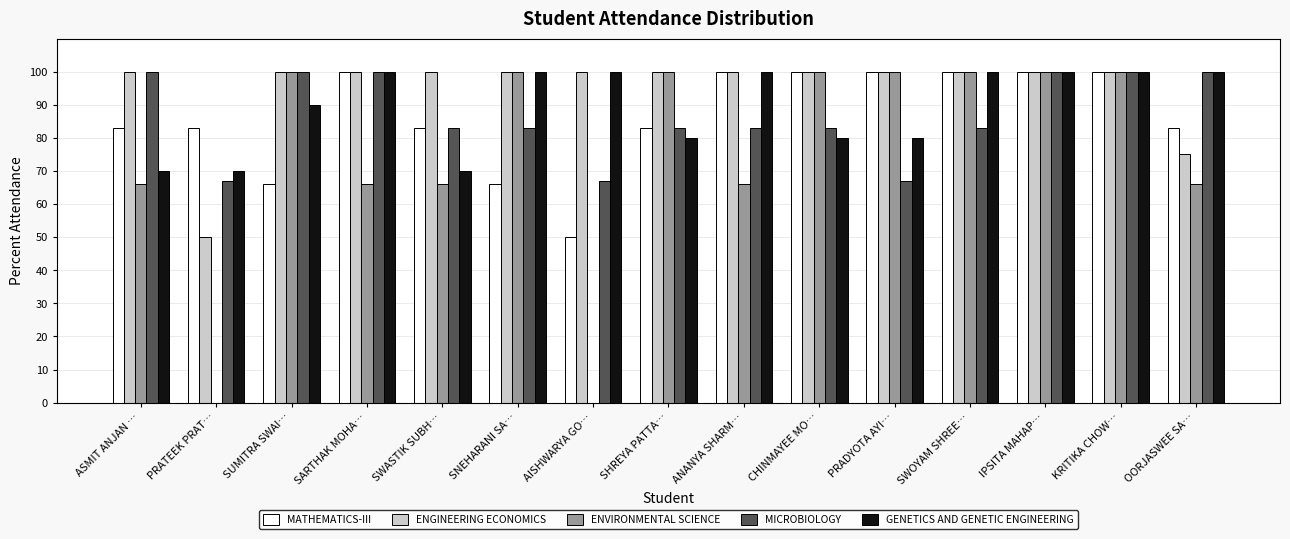

Are the bars grouped side by side (vs. stacked)?

Yes